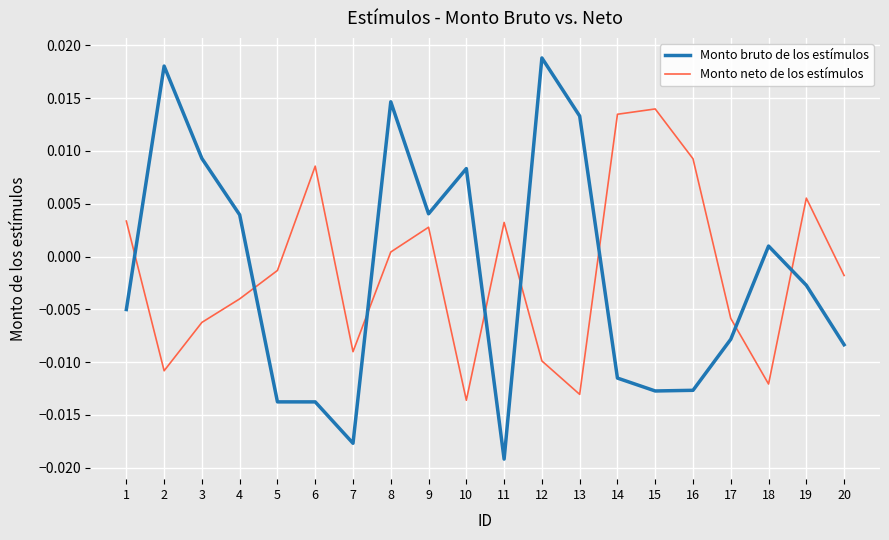

Where does the Monto bruto de los estímulos series first go above 0?

2